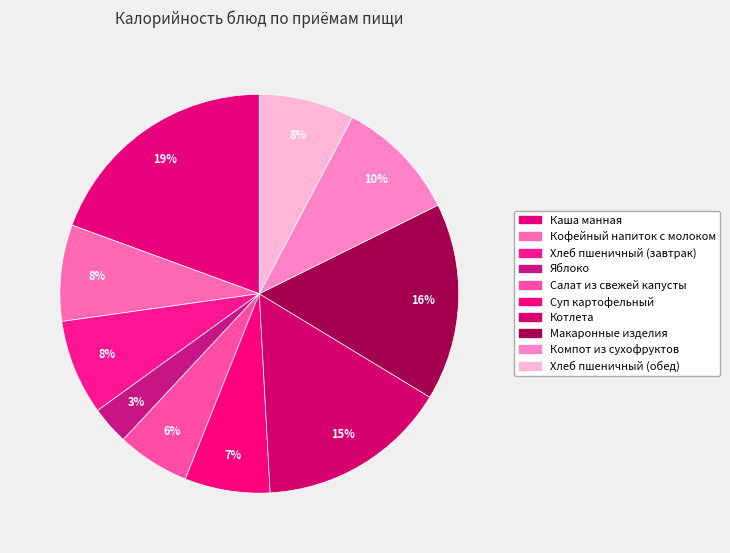

To the nearest percent, what portion does Яблоко represent?

3%